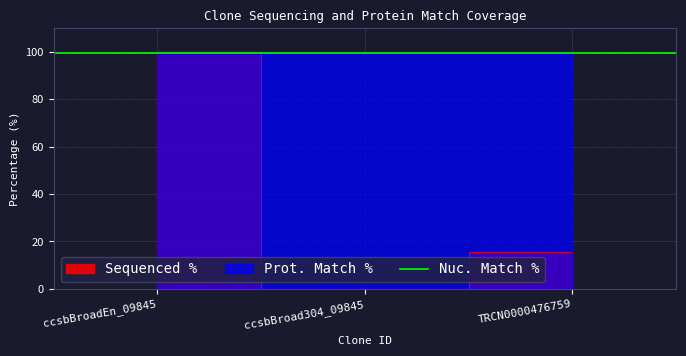

How many values are above zero?

2